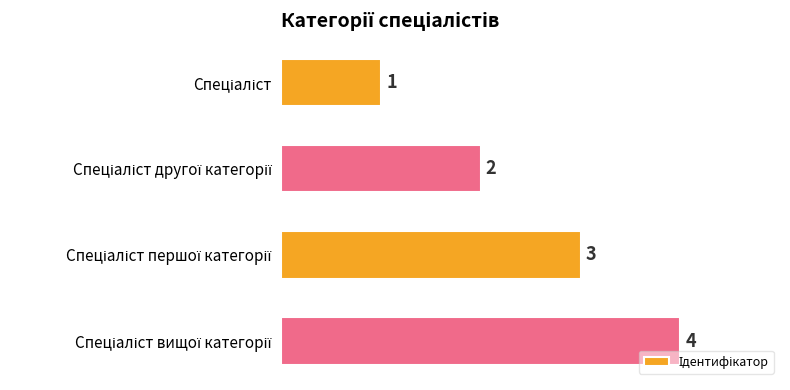

What is the greatest value displayed?

4